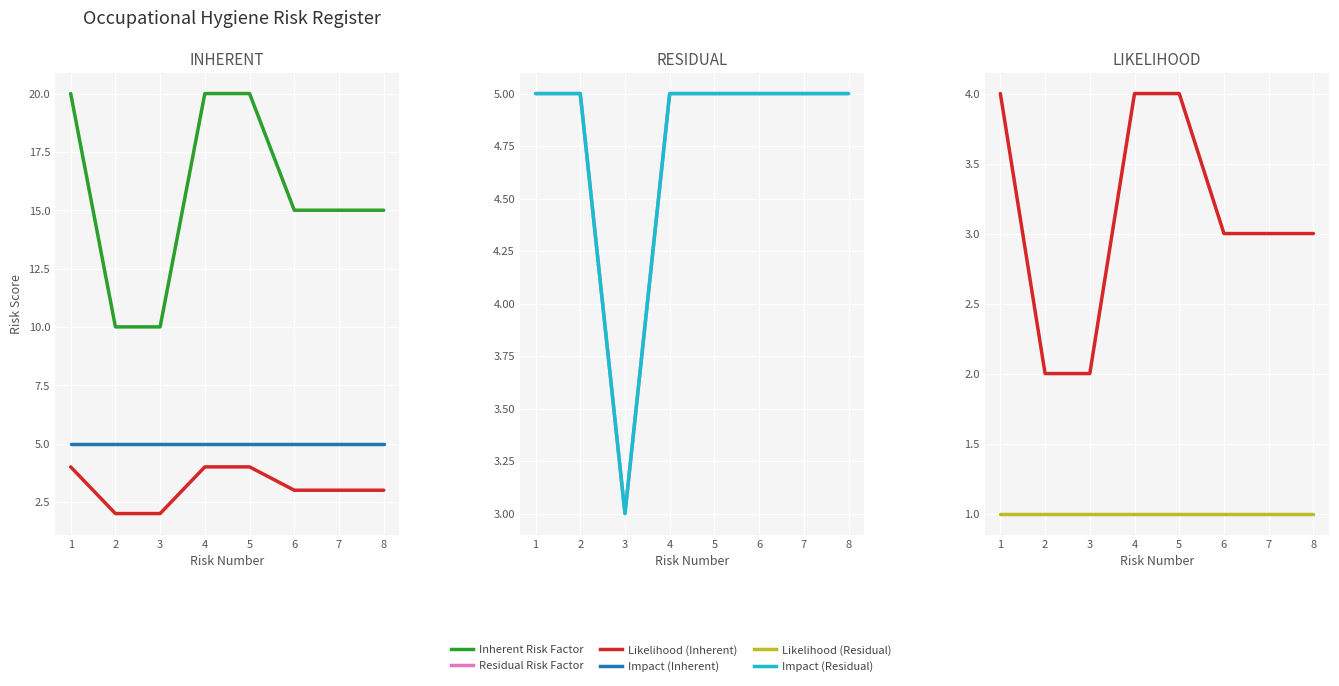

How many lines are shown in the chart?

6